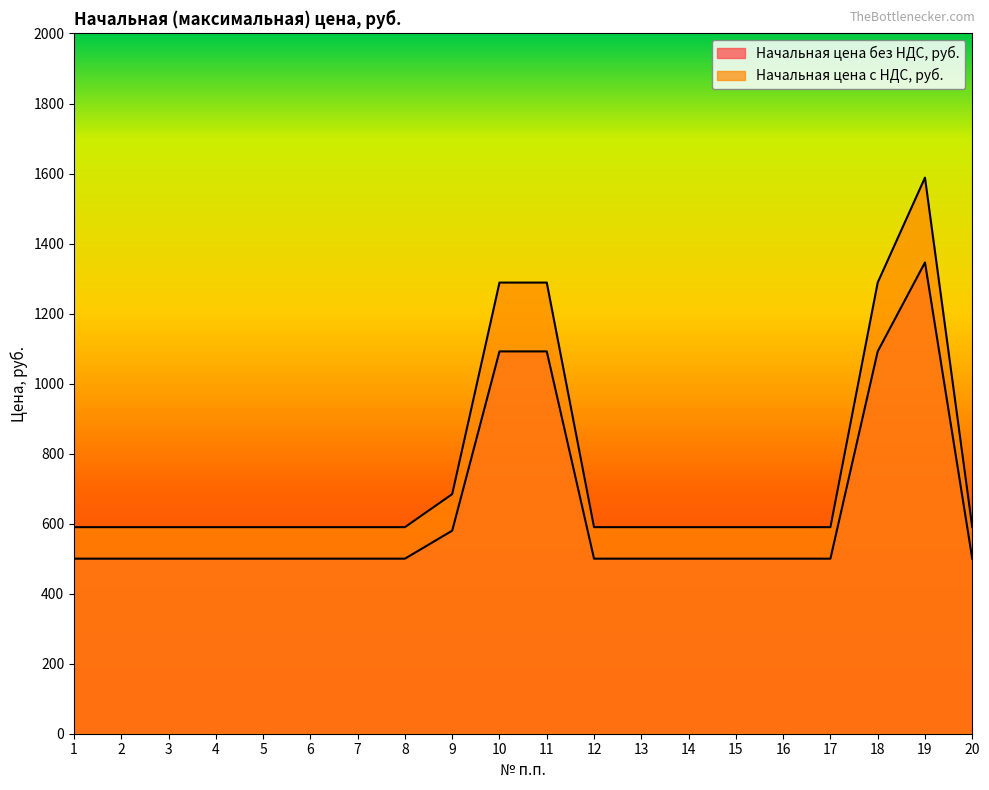

At which category is the sum across all series the highest?

19